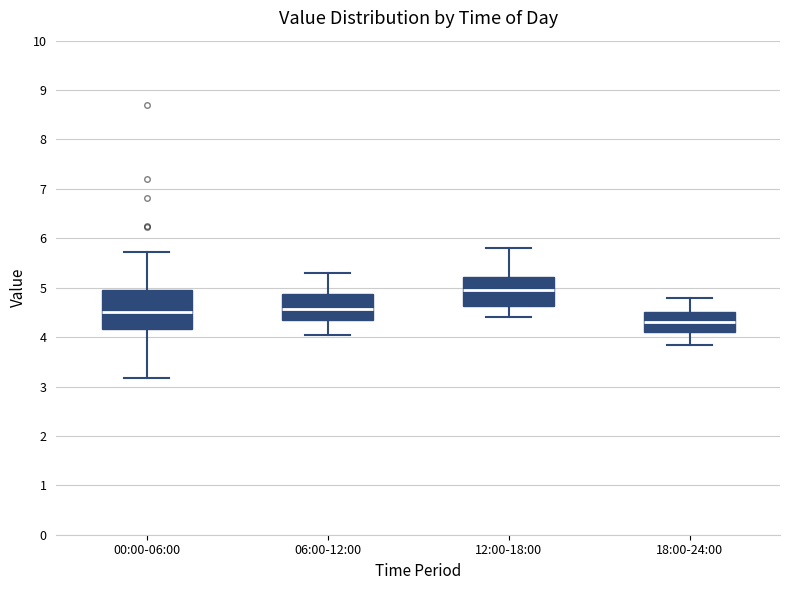

Reading left to right, read every box against the y-axis: the position of its median line, the range the box covers, and the ends of its whiskers. The values are not printed on the chart, so give them approximately, as read against the axis.

00:00-06:00: median 4.5, box 4.2 to 5.0, whiskers 3.2 to 5.7
06:00-12:00: median 4.6, box 4.3 to 4.9, whiskers 4.1 to 5.3
12:00-18:00: median 5.0, box 4.6 to 5.2, whiskers 4.4 to 5.8
18:00-24:00: median 4.3, box 4.1 to 4.5, whiskers 3.9 to 4.8